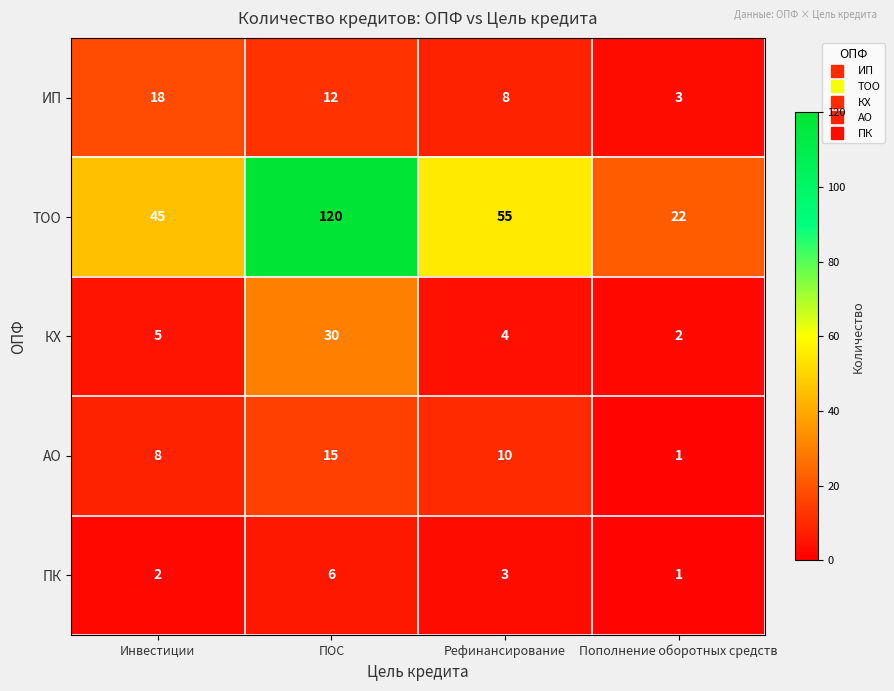

What is the spread (max minus min) of values at Рефинансирование?

52